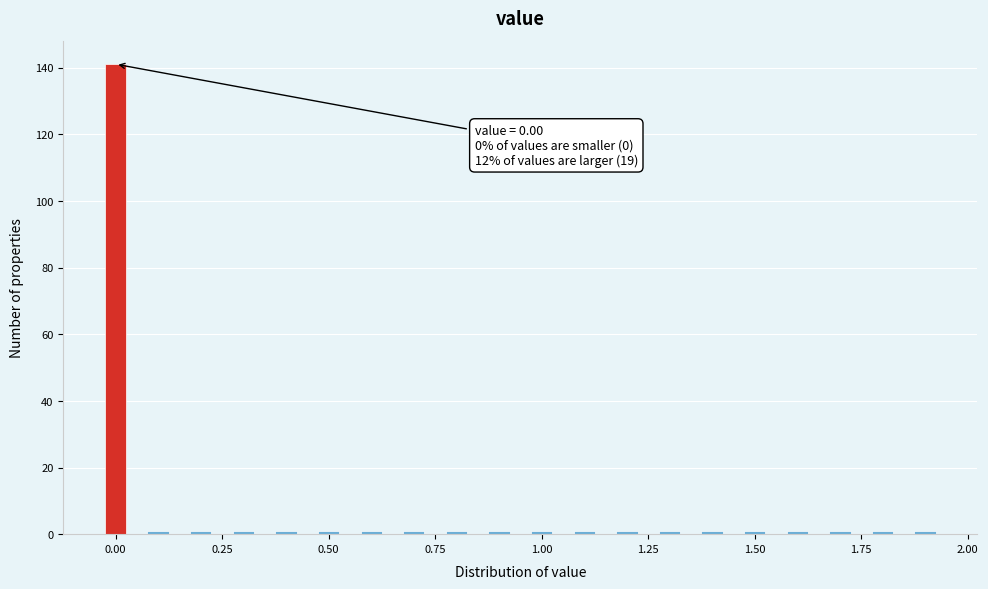

Read against the x-axis, roughly where is the centre of the tallest bar?

0.00